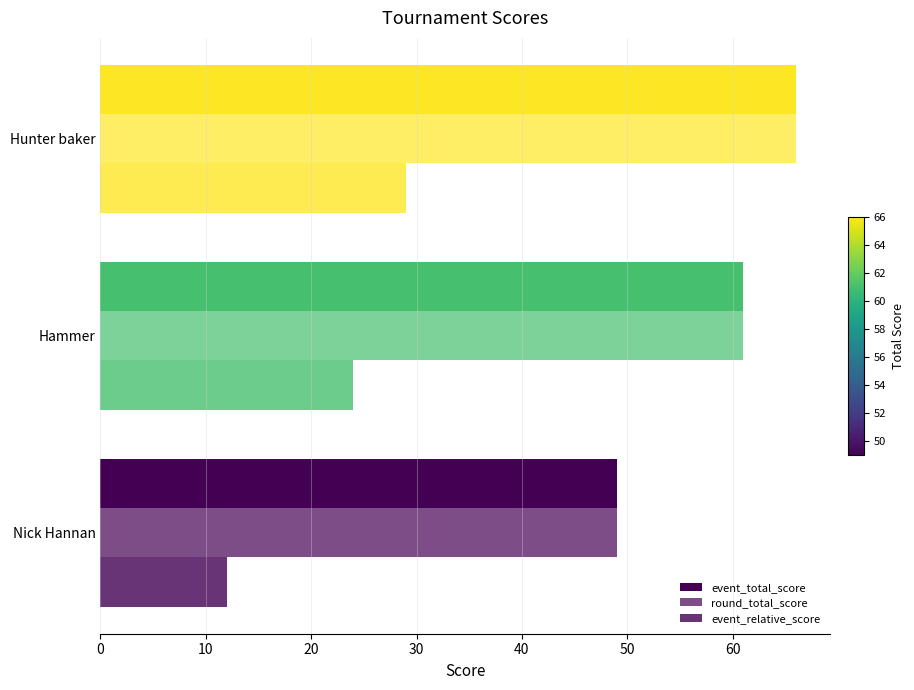

Count the number of categories in the chart.

3